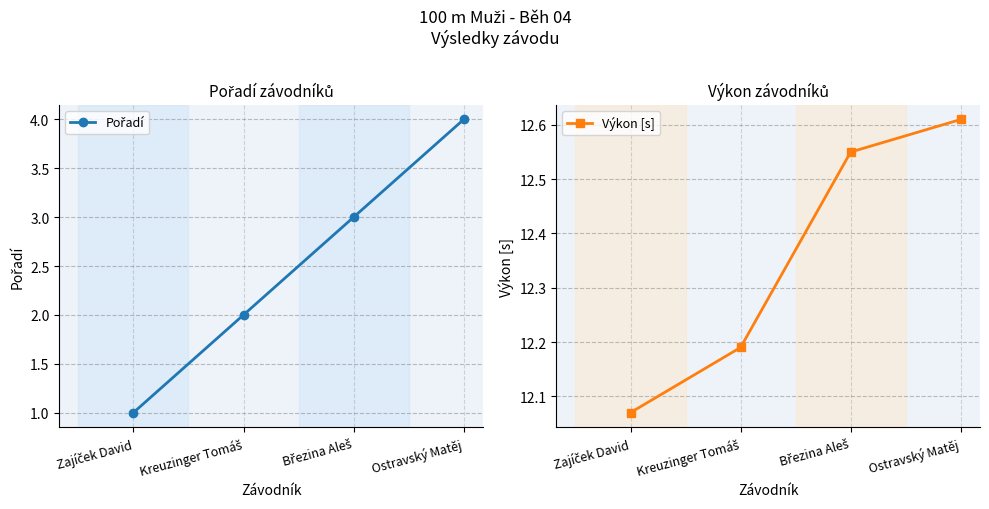

Count the Pořadí values in the range 2 to 4.

3